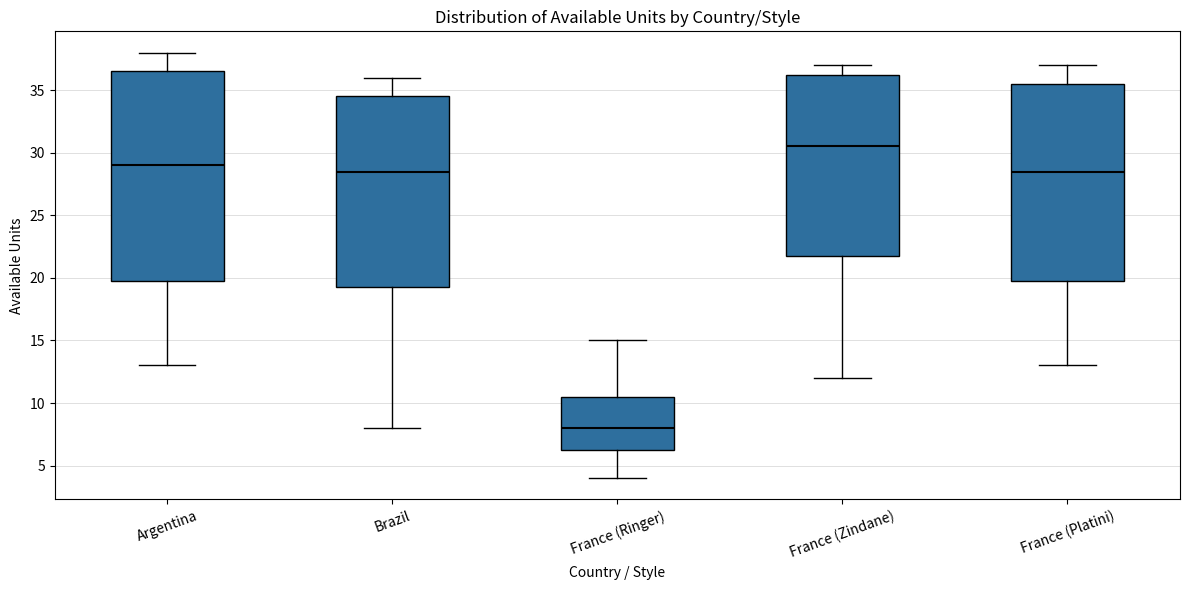

Reading left to right, read every box against the y-axis: the position of its median line, the range the box covers, and the ends of its whiskers. The values are not printed on the chart, so give them approximately, as read against the axis.

Argentina: median 29.0, box 20.0 to 36.5, whiskers 13.0 to 38.0
Brazil: median 28.5, box 19.5 to 34.5, whiskers 8.0 to 36.0
France (Ringer): median 8.0, box 6.5 to 10.5, whiskers 4.0 to 15.0
France (Zindane): median 30.5, box 22.0 to 36.5, whiskers 12.0 to 37.0
France (Platini): median 28.5, box 20.0 to 35.5, whiskers 13.0 to 37.0